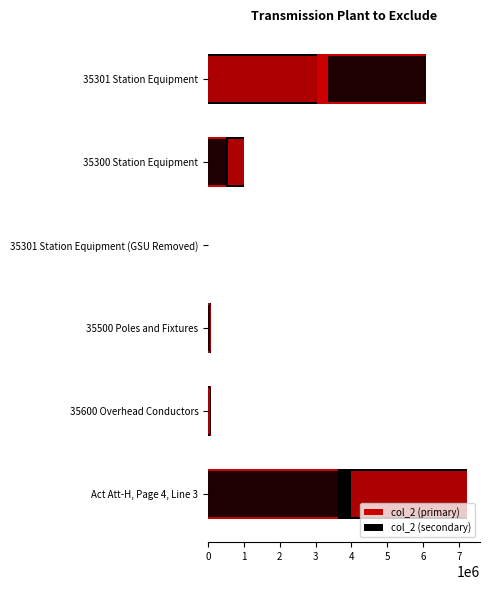

What is the change in value from 35301 Station Equipment (GSU Removed) to 35600 Overhead Conductors?

+82470.0